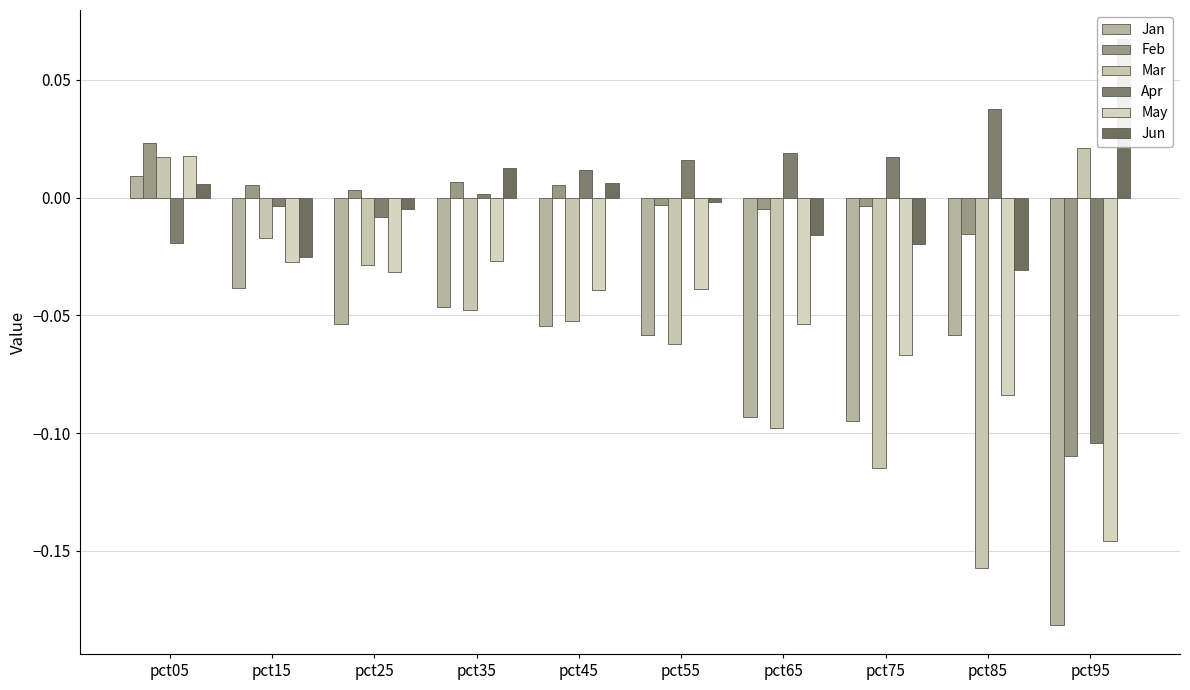

Is it true that Feb equals 0.0 at pct15?

False